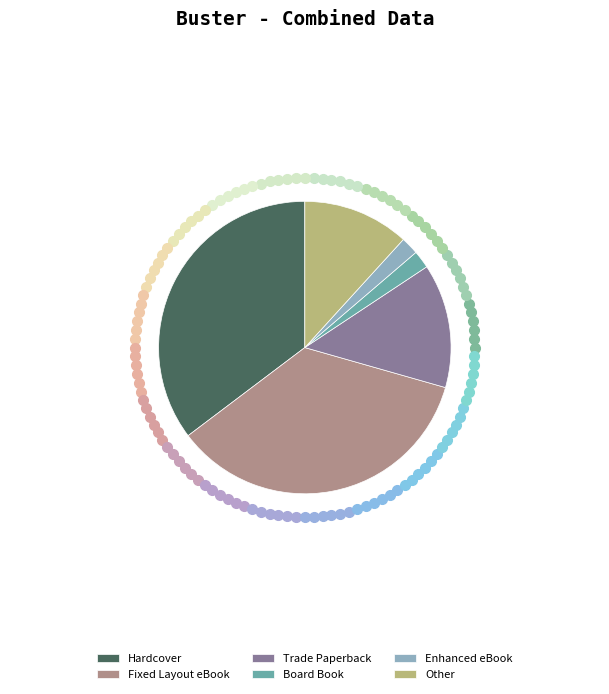

Which has a higher value, Enhanced eBook or Fixed Layout eBook?

Fixed Layout eBook